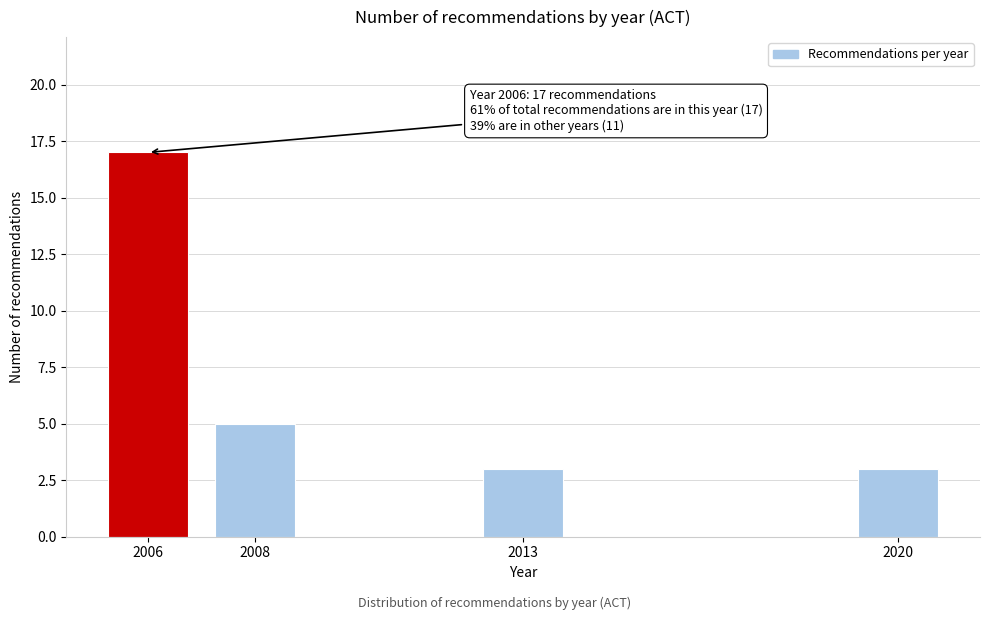

Reading right to left, list all the values displayed in this chart.

2020=3	2013=3	2008=5	2006=17